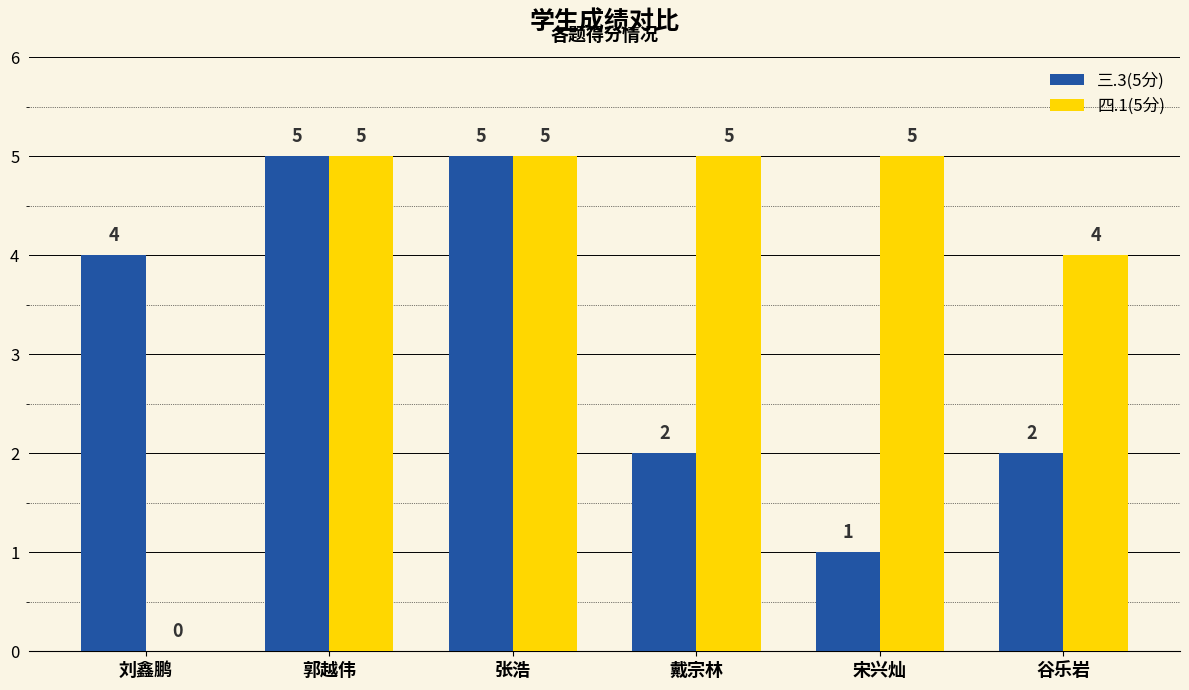

What is the sum of all 三.3(5分) values?

19